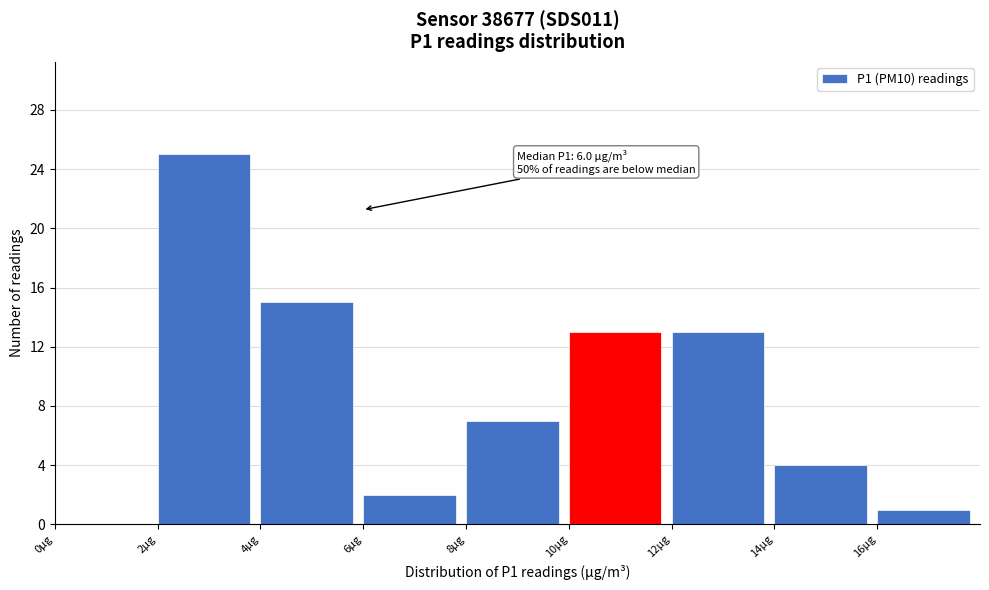

Which range on the x-axis has the tallest bar?

2 to 4